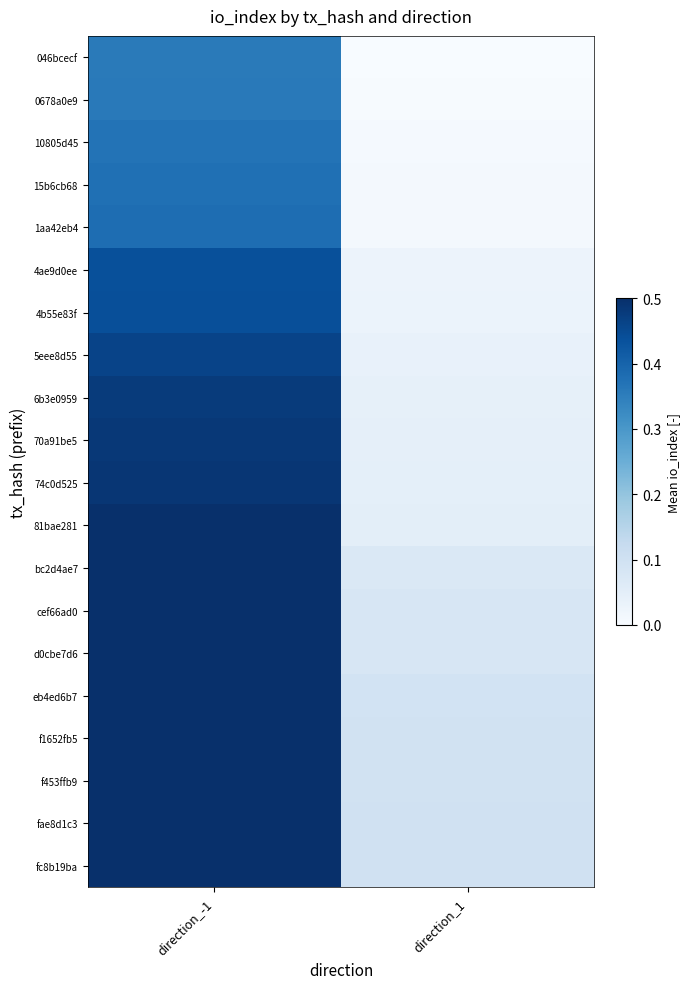

Reading right to left, list all the values displayed in this chart.

046bcecf: direction_1=0.0	direction_-1=0.4
0678a0e9: direction_1=0.0	direction_-1=0.4
10805d45: direction_1=0.0	direction_-1=0.4
15b6cb68: direction_1=0.0	direction_-1=0.4
1aa42eb4: direction_1=0.0	direction_-1=0.4
4ae9d0ee: direction_1=0.0	direction_-1=0.4
4b55e83f: direction_1=0.0	direction_-1=0.4
5eee8d55: direction_1=0.0	direction_-1=0.5
6b3e0959: direction_1=0.0	direction_-1=0.5
70a91be5: direction_1=0.0	direction_-1=0.5
74c0d525: direction_1=0.0	direction_-1=0.5
81bae281: direction_1=0.1	direction_-1=0.5
bc2d4ae7: direction_1=0.1	direction_-1=0.6
cef66ad0: direction_1=0.1	direction_-1=0.6
d0cbe7d6: direction_1=0.1	direction_-1=0.6
eb4ed6b7: direction_1=0.1	direction_-1=0.6
f1652fb5: direction_1=0.1	direction_-1=0.6
f453ffb9: direction_1=0.1	direction_-1=0.6
fae8d1c3: direction_1=0.1	direction_-1=0.6
fc8b19ba: direction_1=0.1	direction_-1=0.6